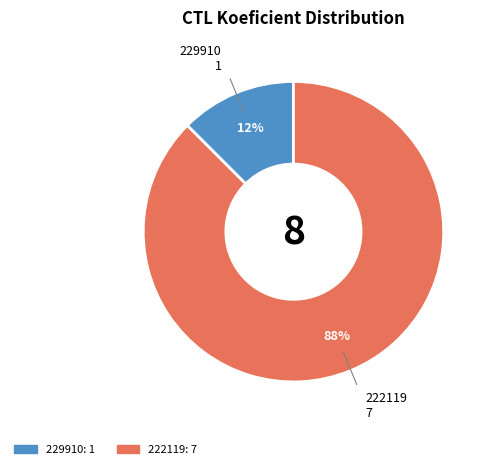

Count the number of slices in the pie.

2